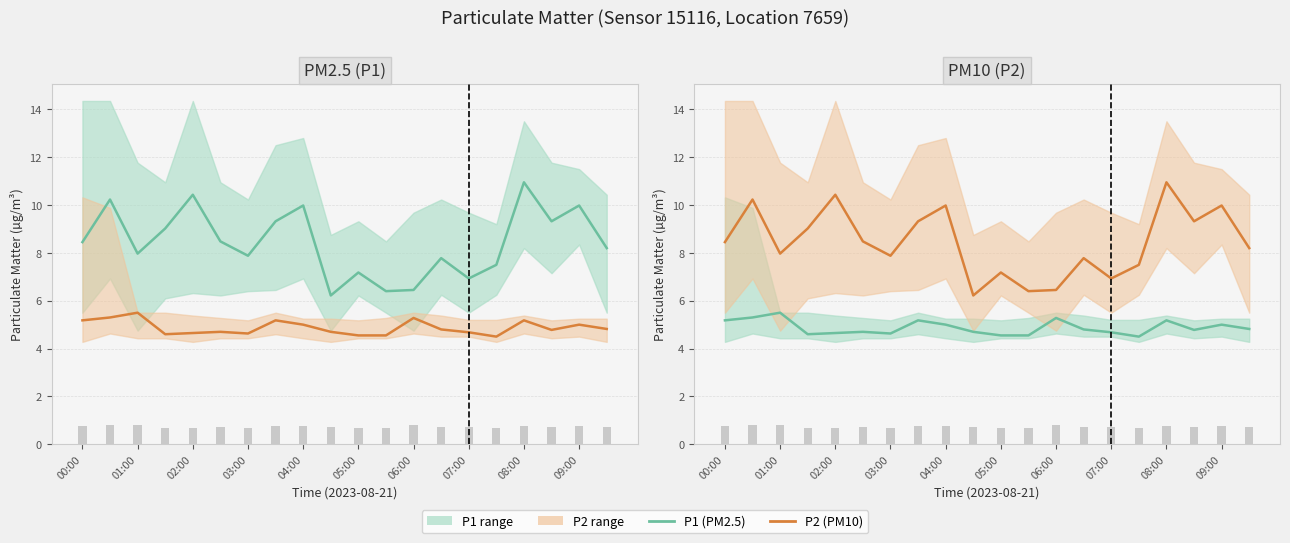

The value of P2 (PM10) at 15 is 7.5. True or false?

True